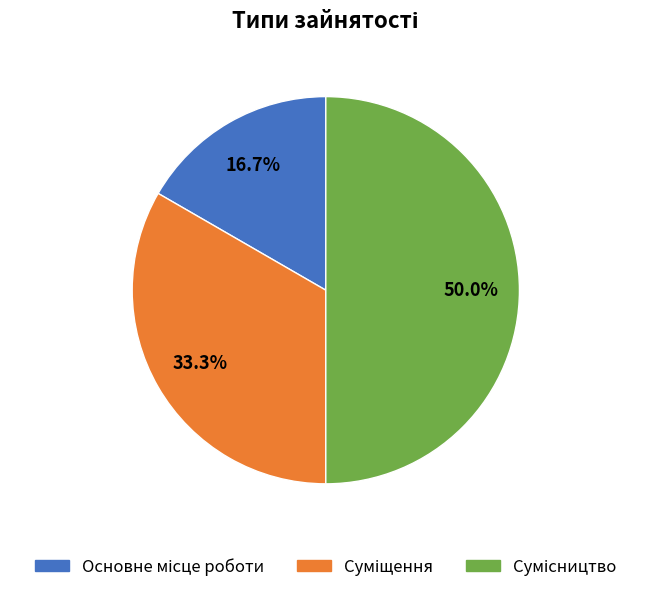

How many slices are in this pie chart?

3